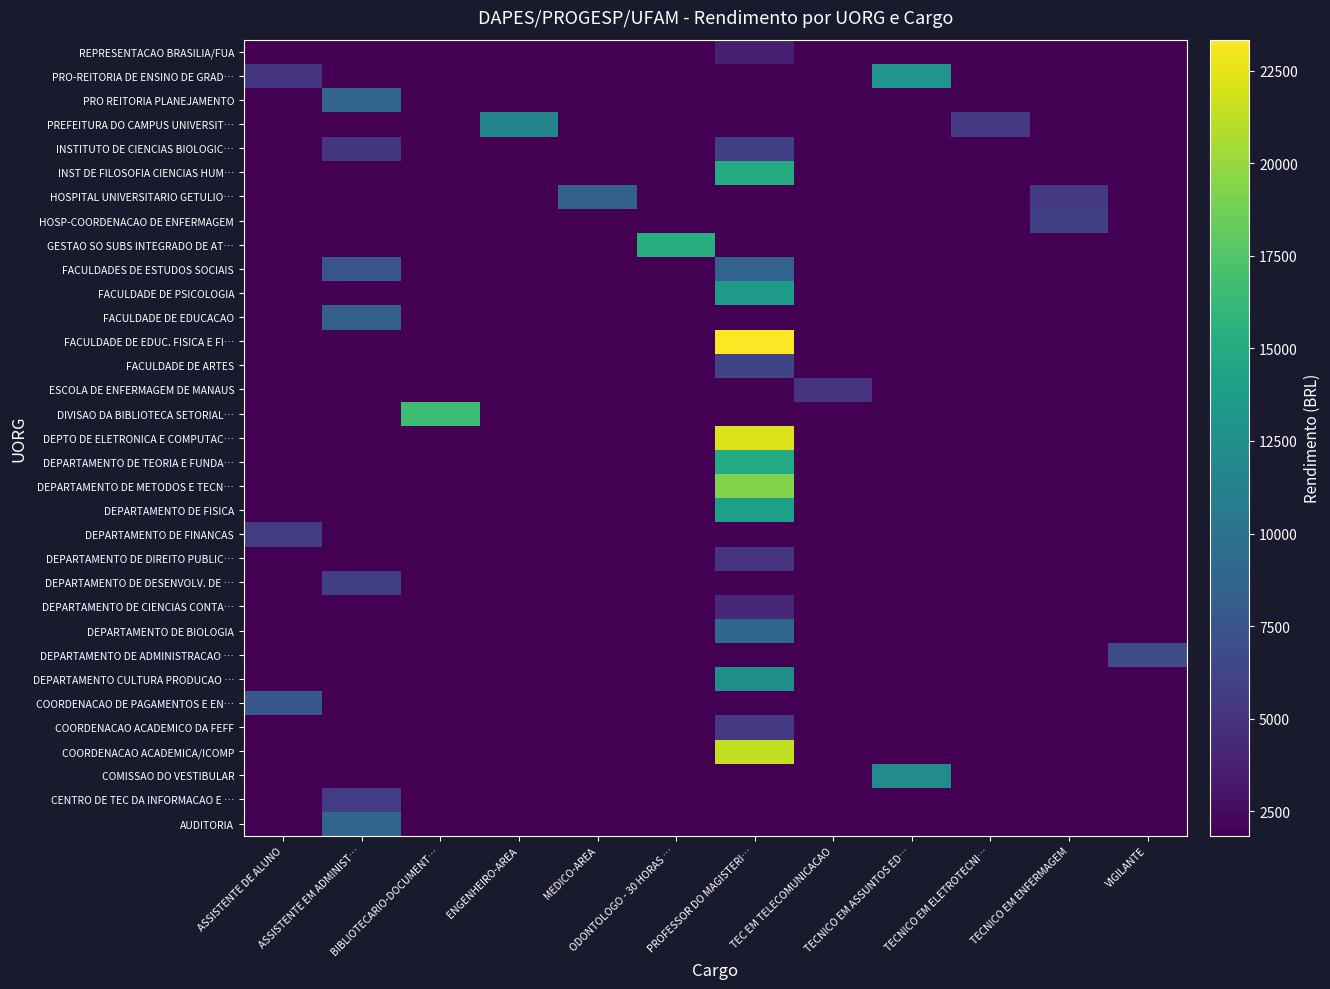

At PROFESSOR DO MAGISTERI…, list the series in order from largest to smallest.

FACULDADE DE EDUC. FISICA E FI…, DEPTO DE ELETRONICA E COMPUTAC…, COORDENACAO ACADEMICA/ICOMP, DEPARTAMENTO DE METODOS E TECN…, INST DE FILOSOFIA CIENCIAS HUM…, DEPARTAMENTO DE TEORIA E FUNDA…, DEPARTAMENTO DE FISICA, FACULDADE DE PSICOLOGIA, DEPARTAMENTO CULTURA PRODUCAO …, DEPARTAMENTO DE BIOLOGIA, FACULDADES DE ESTUDOS SOCIAIS, FACULDADE DE ARTES, INSTITUTO DE CIENCIAS BIOLOGIC…, COORDENACAO ACADEMICO DA FEFF, DEPARTAMENTO DE DIREITO PUBLIC…, DEPARTAMENTO DE CIENCIAS CONTA…, REPRESENTACAO BRASILIA/FUA, AUDITORIA, CENTRO DE TEC DA INFORMACAO E …, COMISSAO DO VESTIBULAR, COORDENACAO DE PAGAMENTOS E EN…, DEPARTAMENTO DE ADMINISTRACAO …, DEPARTAMENTO DE DESENVOLV. DE …, DEPARTAMENTO DE FINANCAS, DIVISAO DA BIBLIOTECA SETORIAL…, ESCOLA DE ENFERMAGEM DE MANAUS, FACULDADE DE EDUCACAO, GESTAO SO SUBS INTEGRADO DE AT…, HOSP-COORDENACAO DE ENFERMAGEM, HOSPITAL UNIVERSITARIO GETULIO…, PREFEITURA DO CAMPUS UNIVERSIT…, PRO REITORIA PLANEJAMENTO, PRO-REITORIA DE ENSINO DE GRAD…